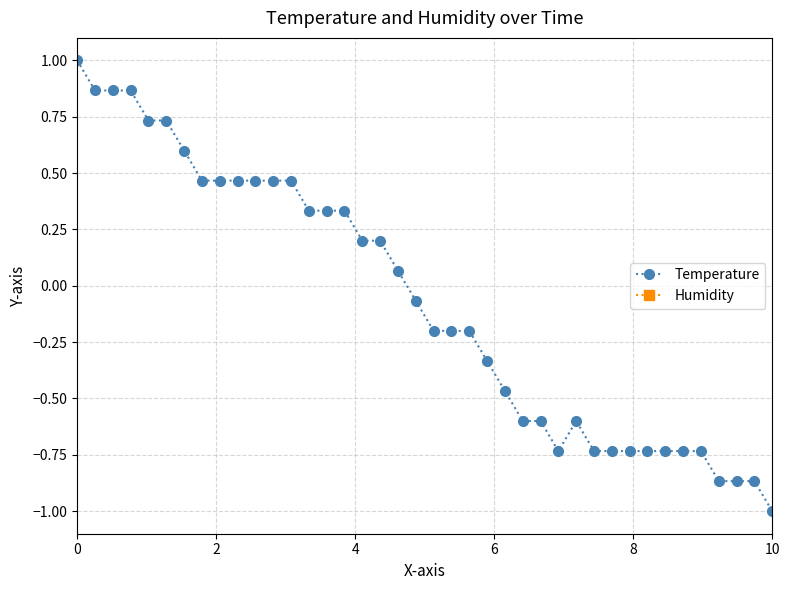

Does the chart display data point markers on the line(s)?

Yes